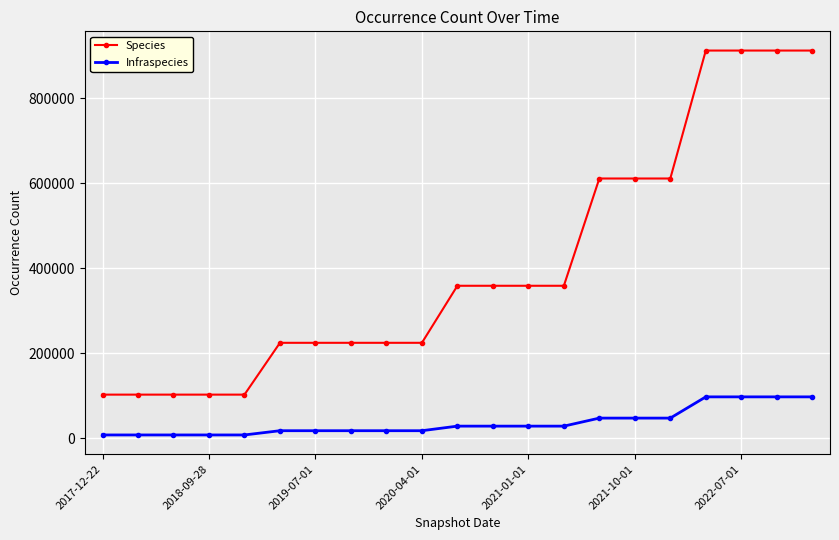

Which series has the widest spread of values?

Species